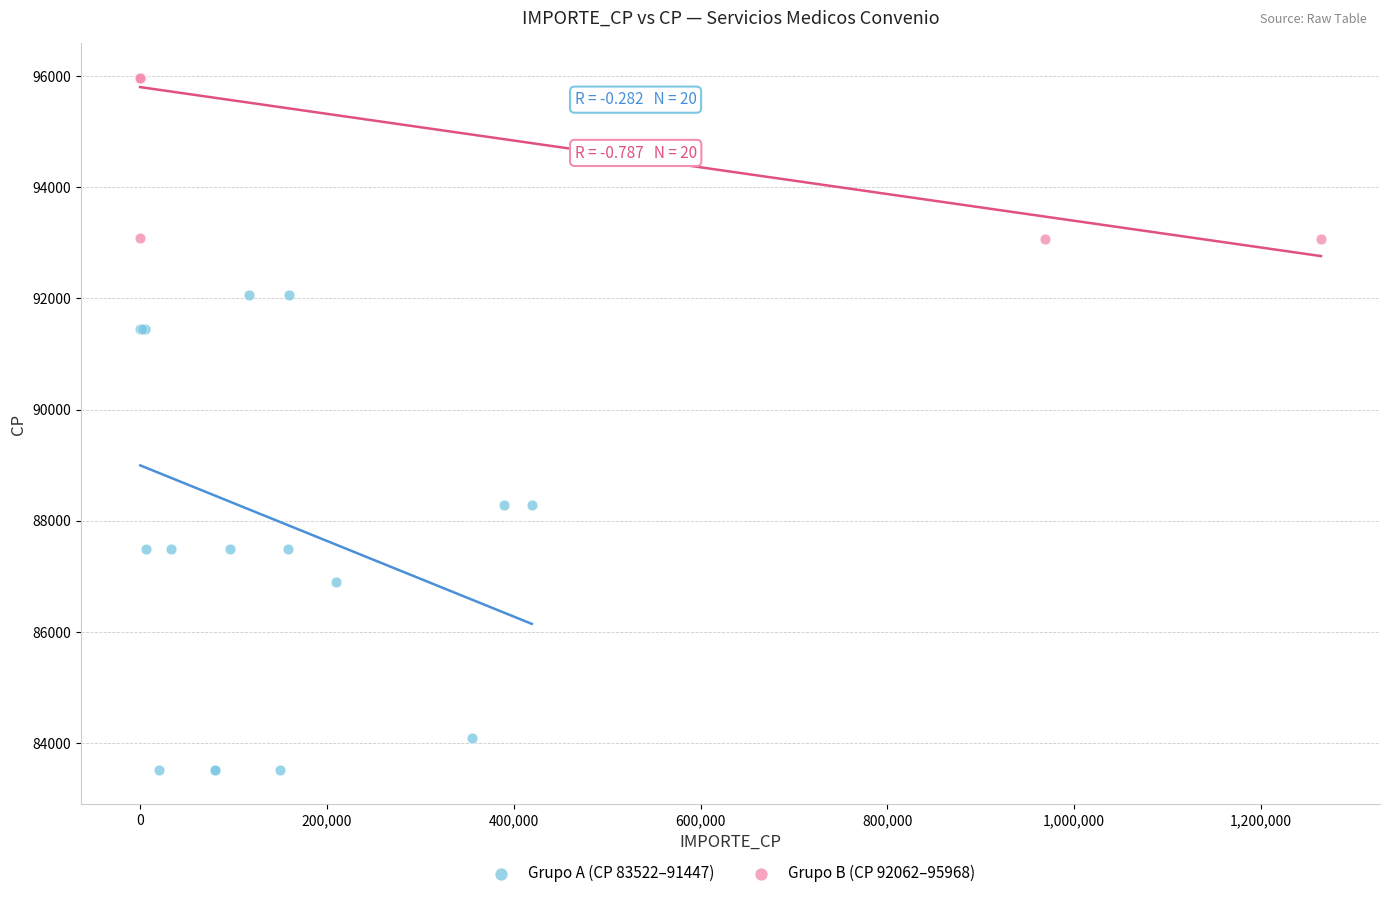

What are all the series names shown in the legend?

Grupo A (CP 83522–91447), Grupo B (CP 92062–95968)